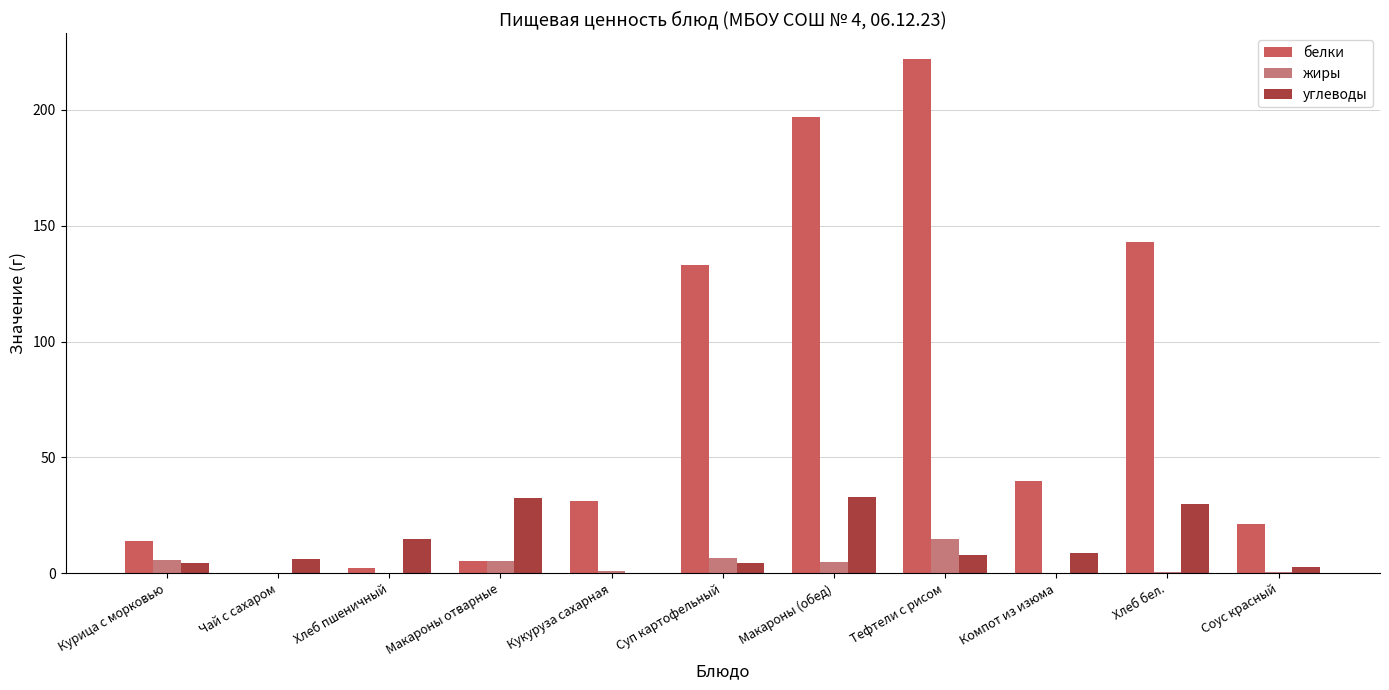

Is the value of белки at Макароны отварные greater than the value of жиры at Хлеб пшеничный?

Yes